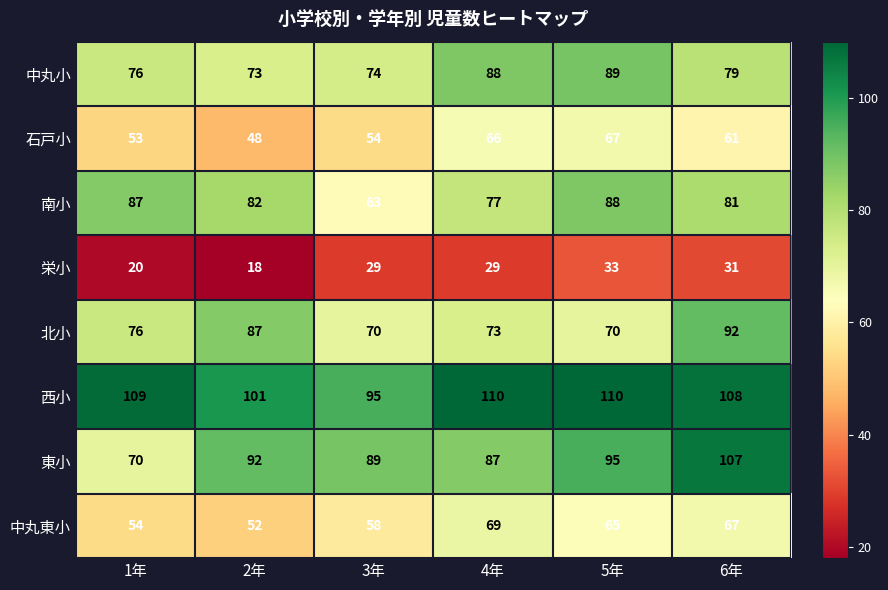

What is the difference between the maximum and minimum values in the 西小 series?

15